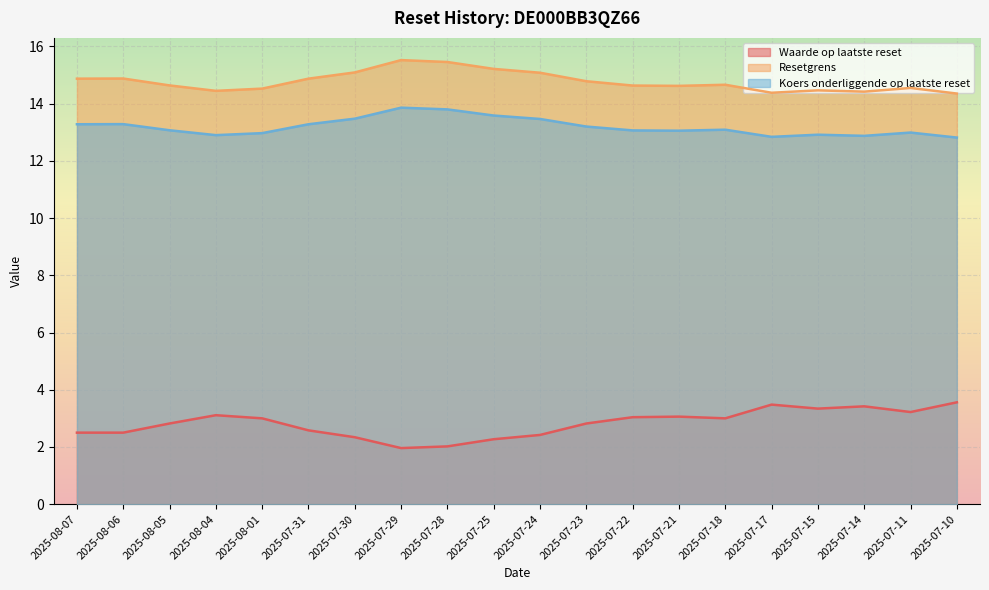

What is the label of the 1st point from the left?

2025-08-07